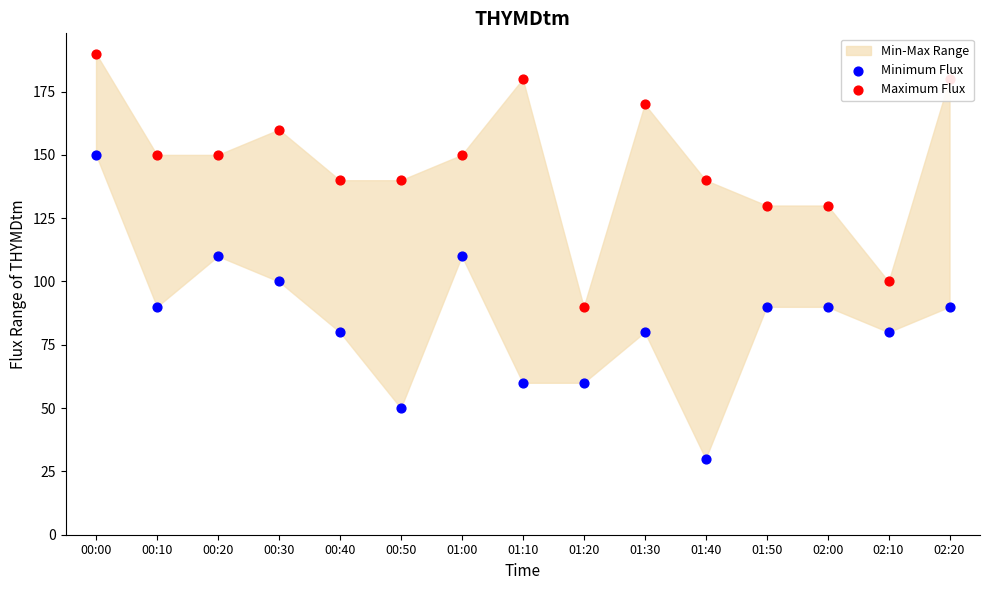

Is the value of Minimum Flux at 00:20 greater than the value of Maximum Flux at 02:00?

No